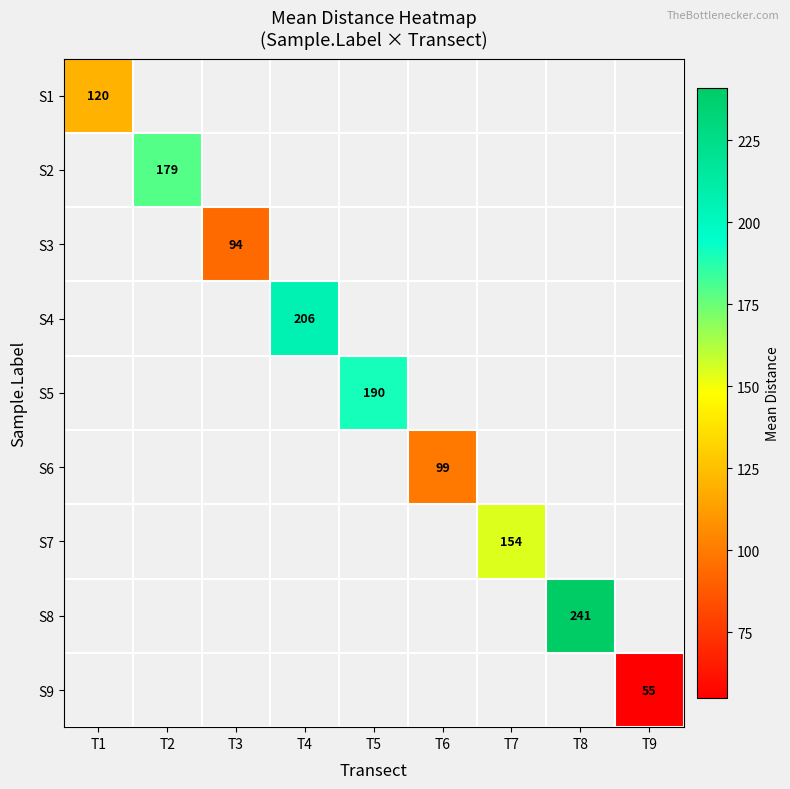

The S2 series shows 257.9 at T2. True or false?

False